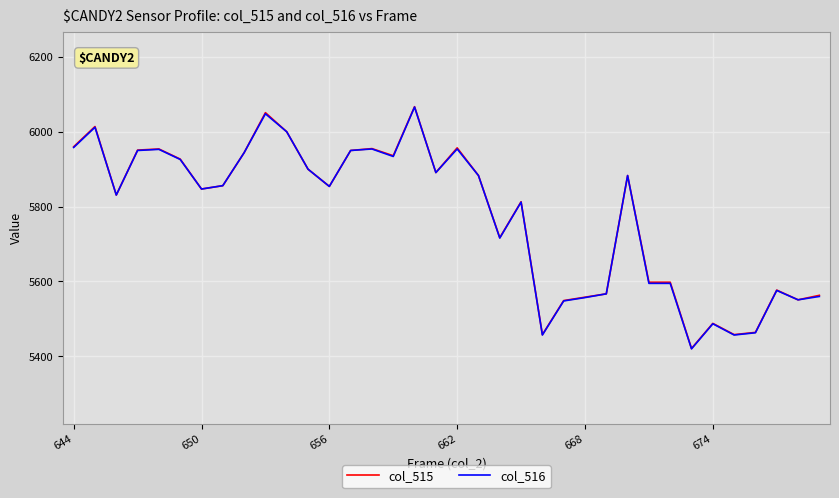

What is the lowest value of the col_515 series?

5421